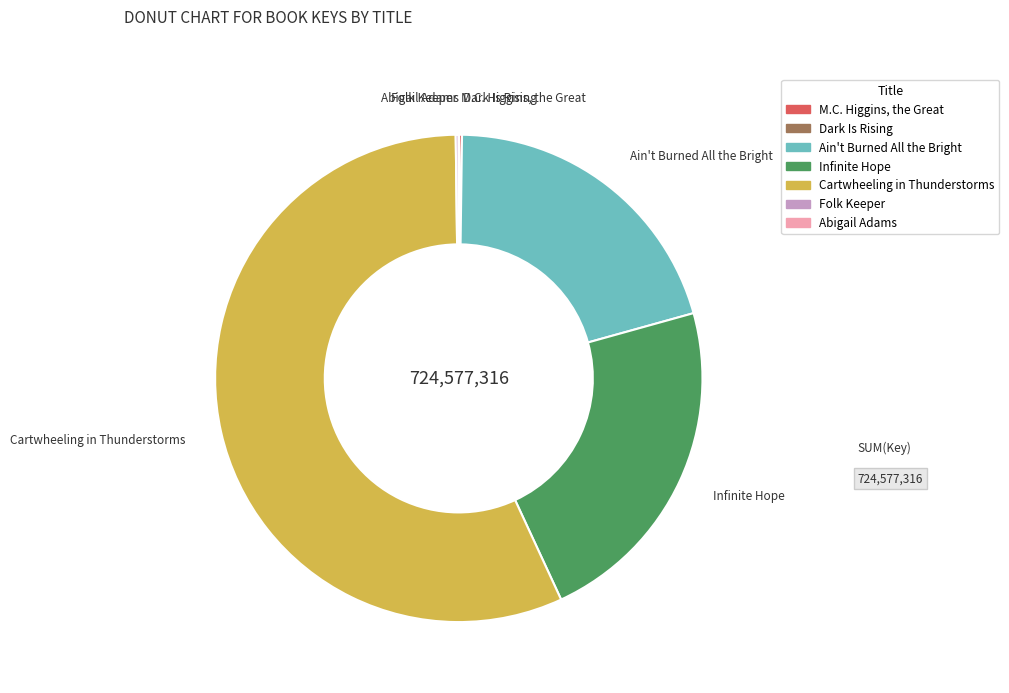

Does any single category account for the majority?

Yes